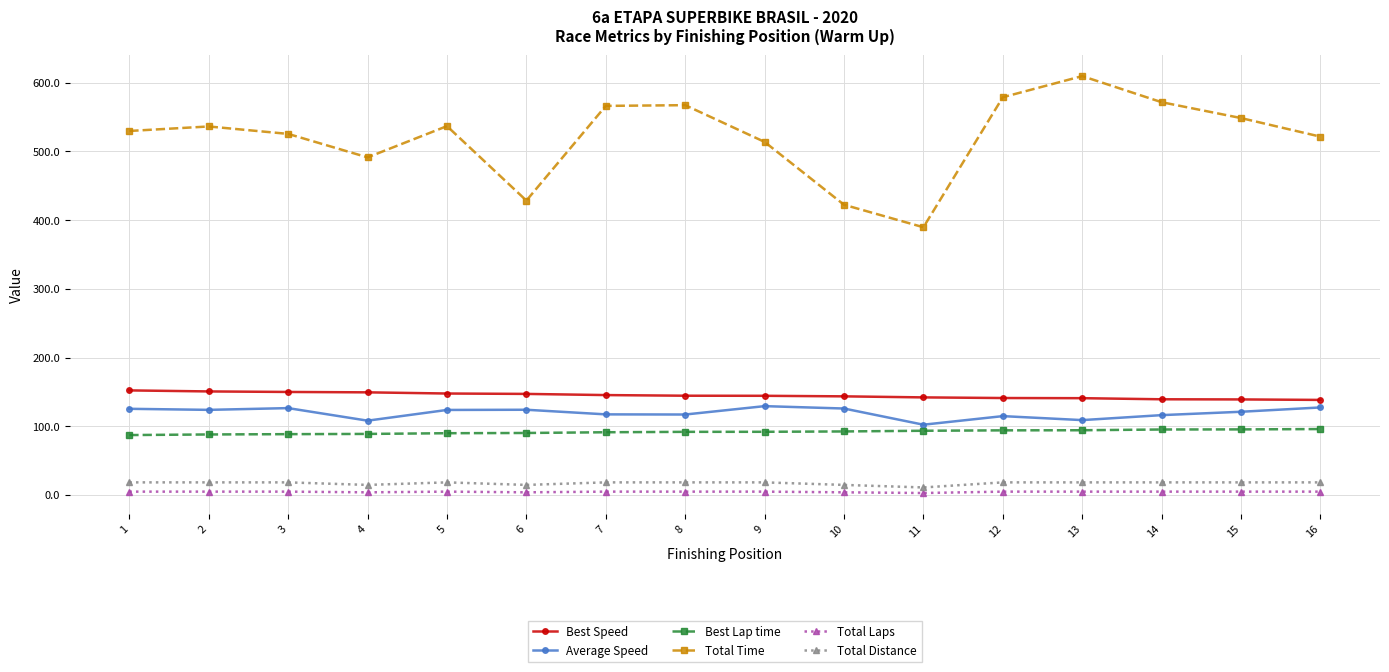

Which label corresponds to the largest value in the chart?

13